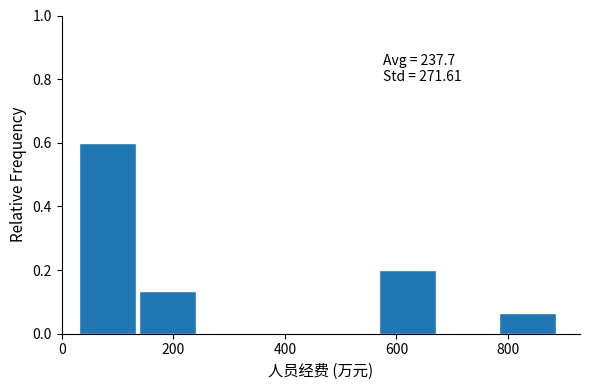

Over which range of the x-axis is the bar tallest?

40 to 140